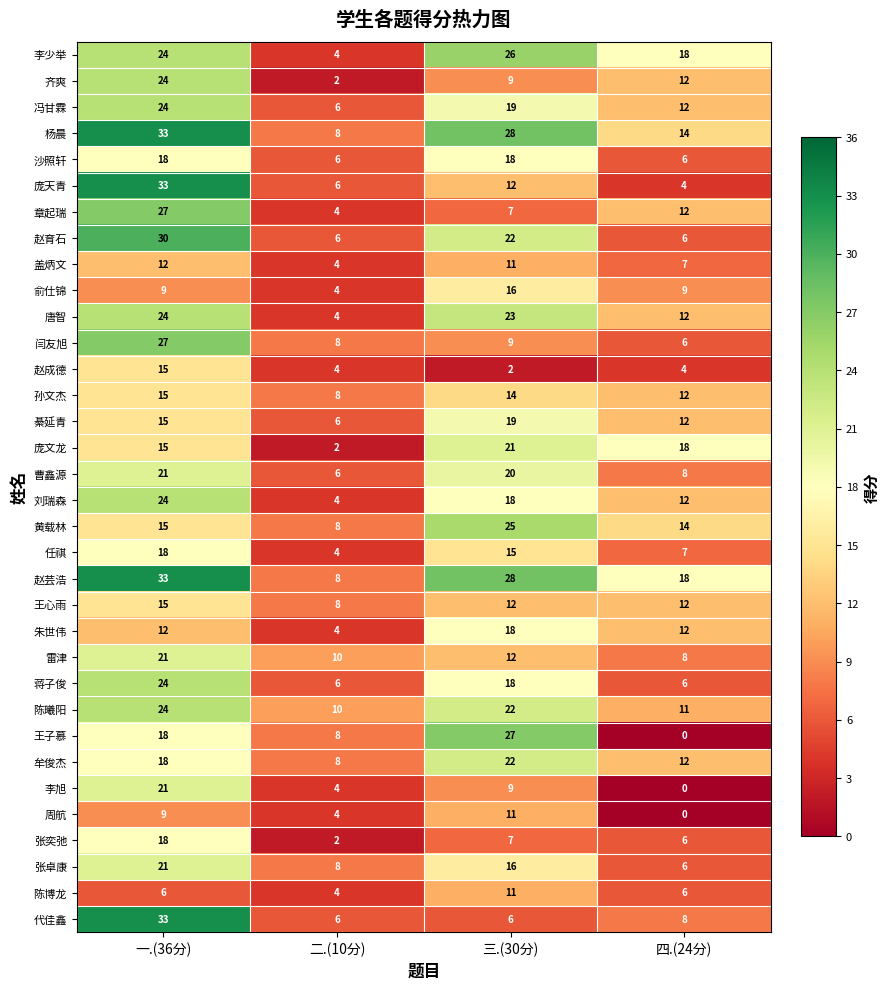

At which label is 李少举 closest to 15?

四.(24分)